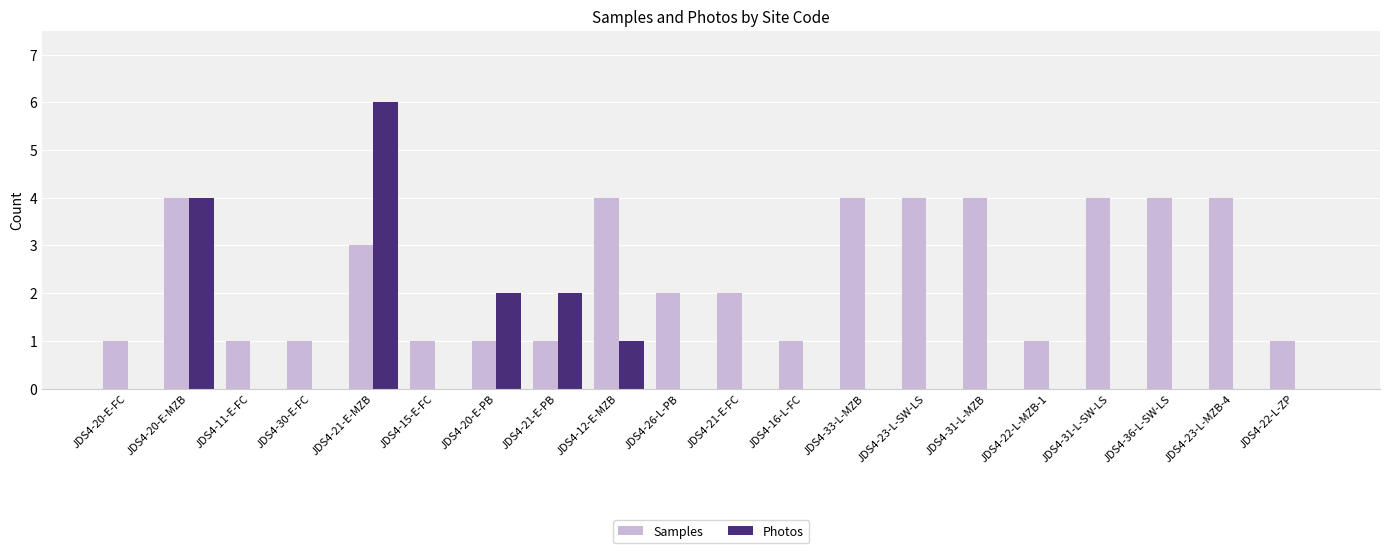

Is it true that Samples equals 4 at JDS4-23-L-SW-LS?

True